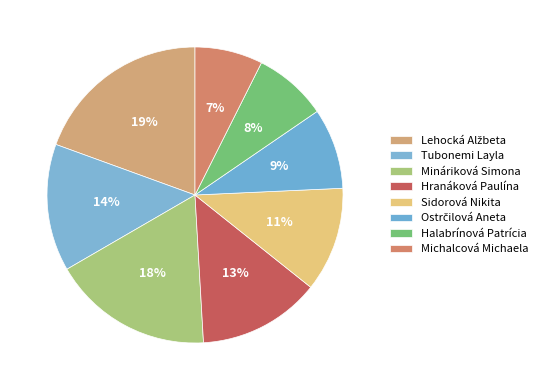

To the nearest percent, what is the combined percentage of Michalcová Michaela and Halabrínová Patrícia?

15%